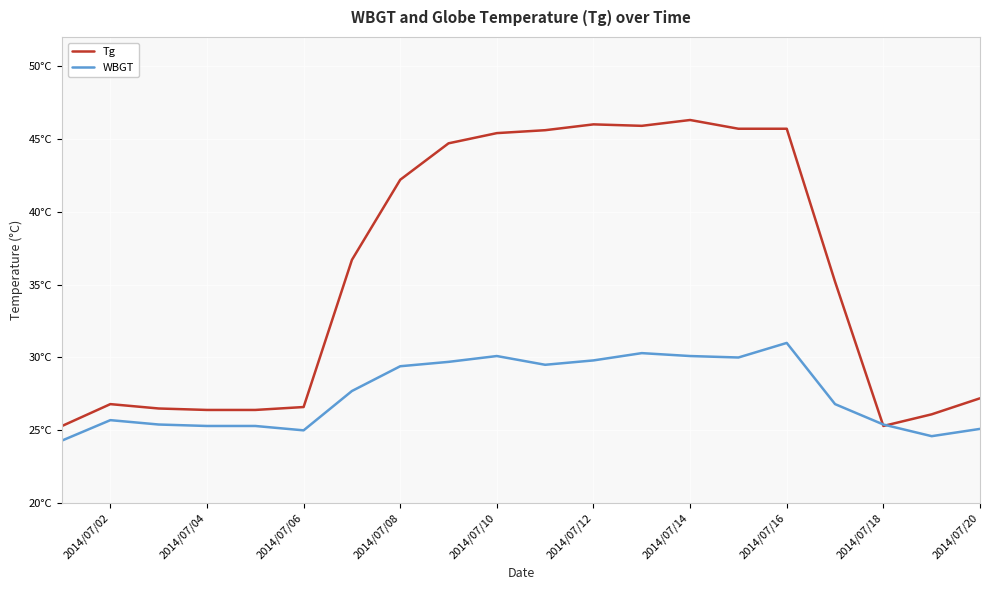

Does the chart have visible grid lines?

Yes